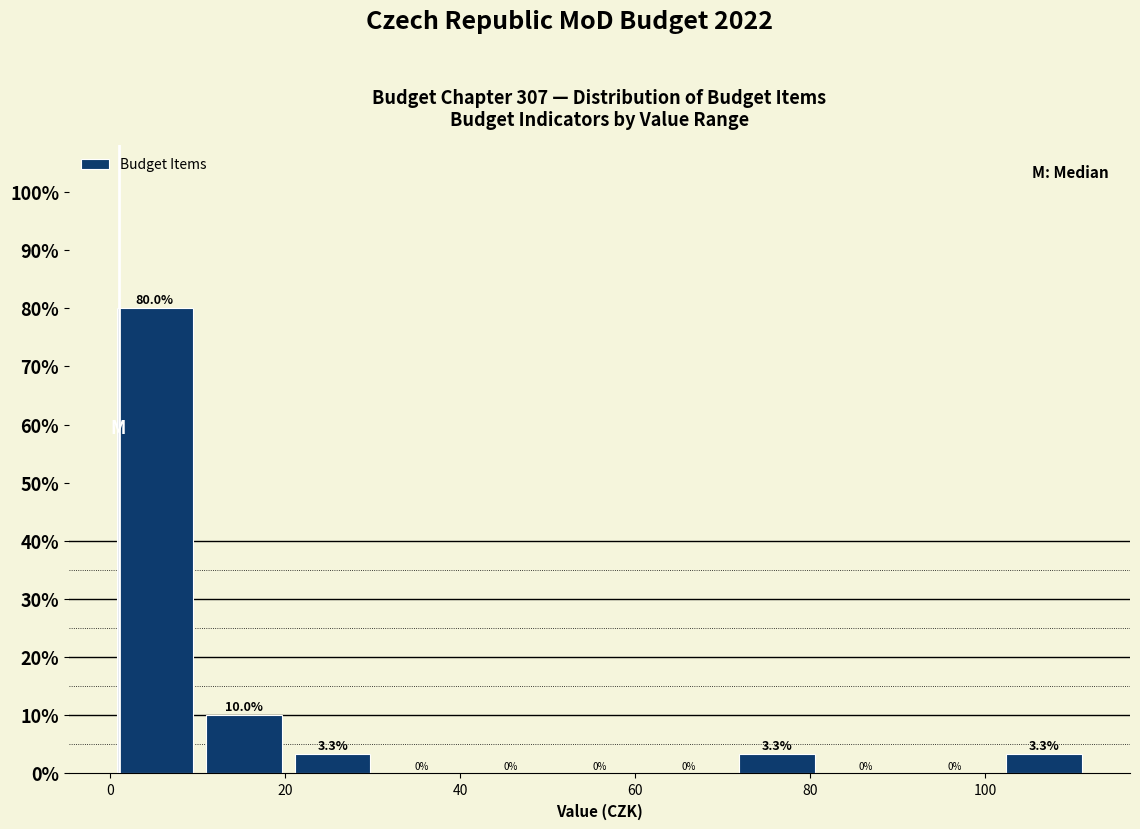

Reading left to right, transcribe this chart: for each bar, give the range it covers on the x-axis and its height. The bar edges are not printed on the chart, so give them approximately, as read against the axis.

0 to 10: 80.0
10 to 20: 10.0
20 to 30: 3.3
30 to 40: 0.0
40 to 50: 0.0
50 to 60: 0.0
60 to 72: 0.0
72 to 82: 3.3
82 to 92: 0.0
92 to 102: 0.0
102 to 112: 3.3